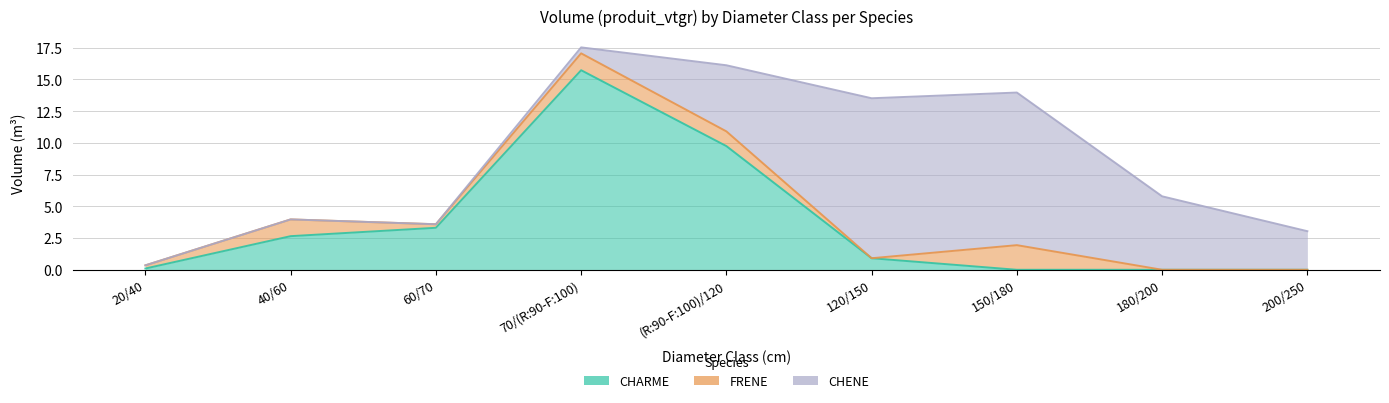

What is the label of the 9th point from the left?

200/250